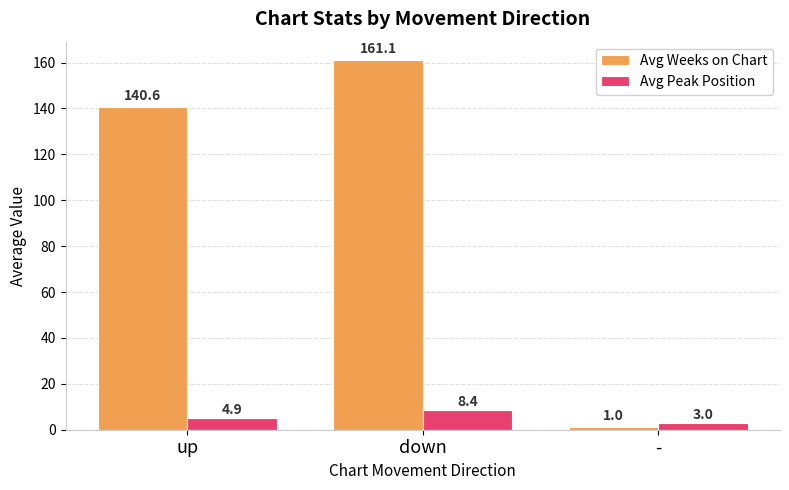

Does the chart contain stacked bars?

No